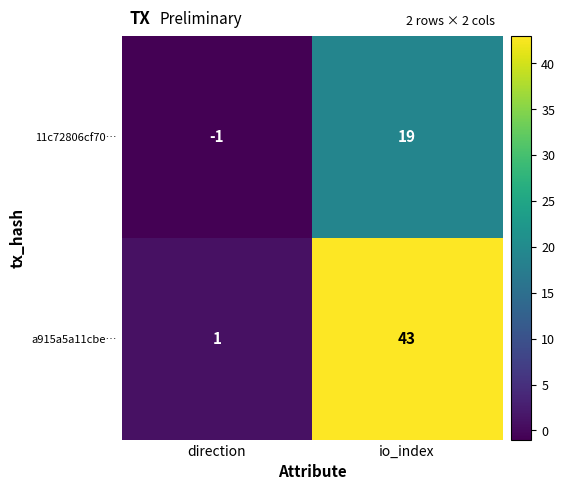

How many categories are shown in the chart?

2